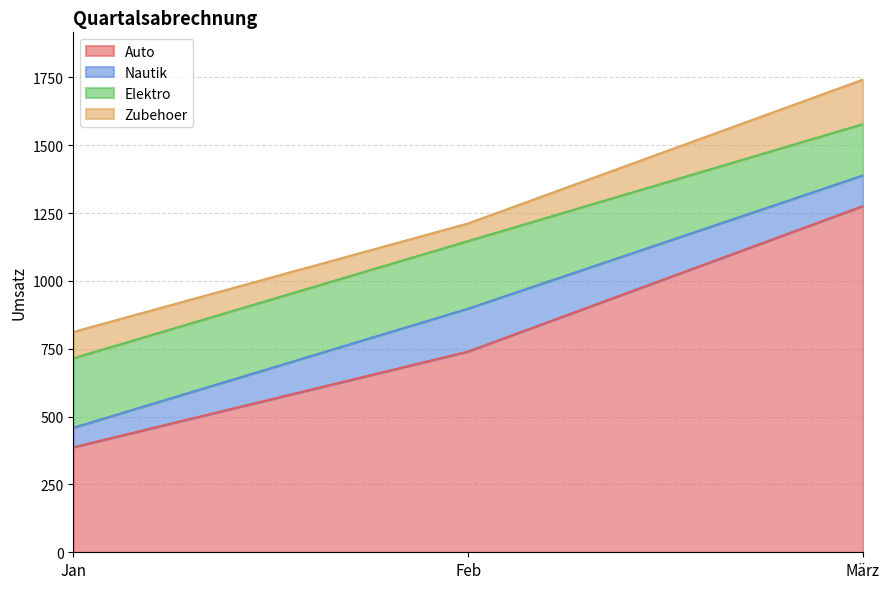

Read the Elektro value at März, to the nearest 10.

190